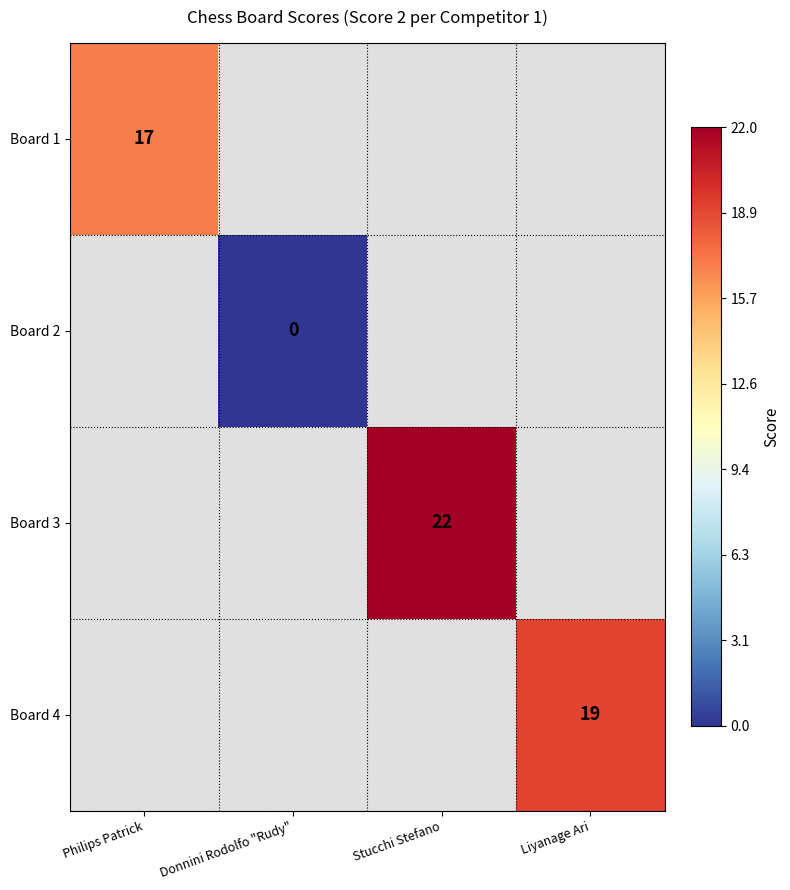

The value of Board 4 at Liyanage Ari is 31. True or false?

False